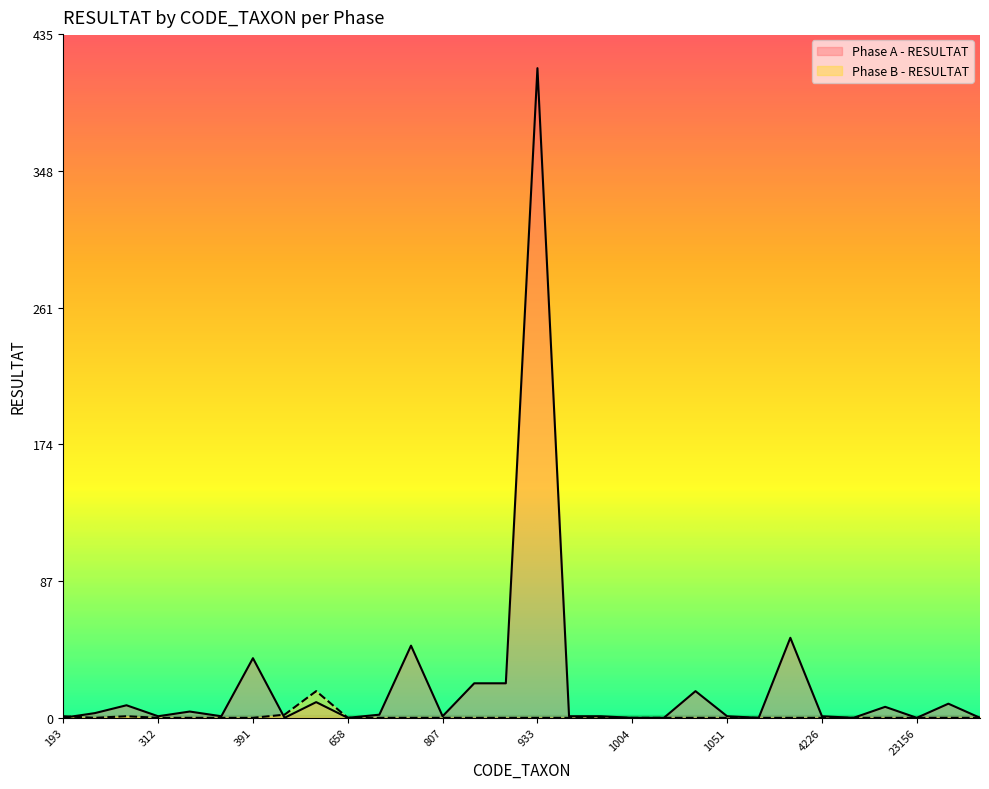

What is the total value across all series at 679?

2